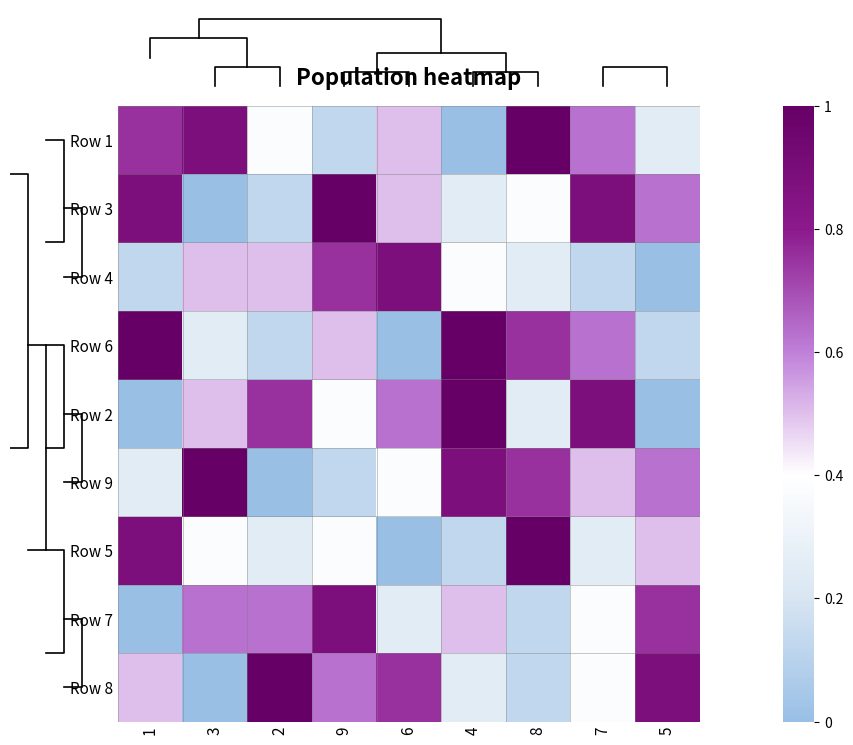

Read the Row 8 value at 4.

0.2